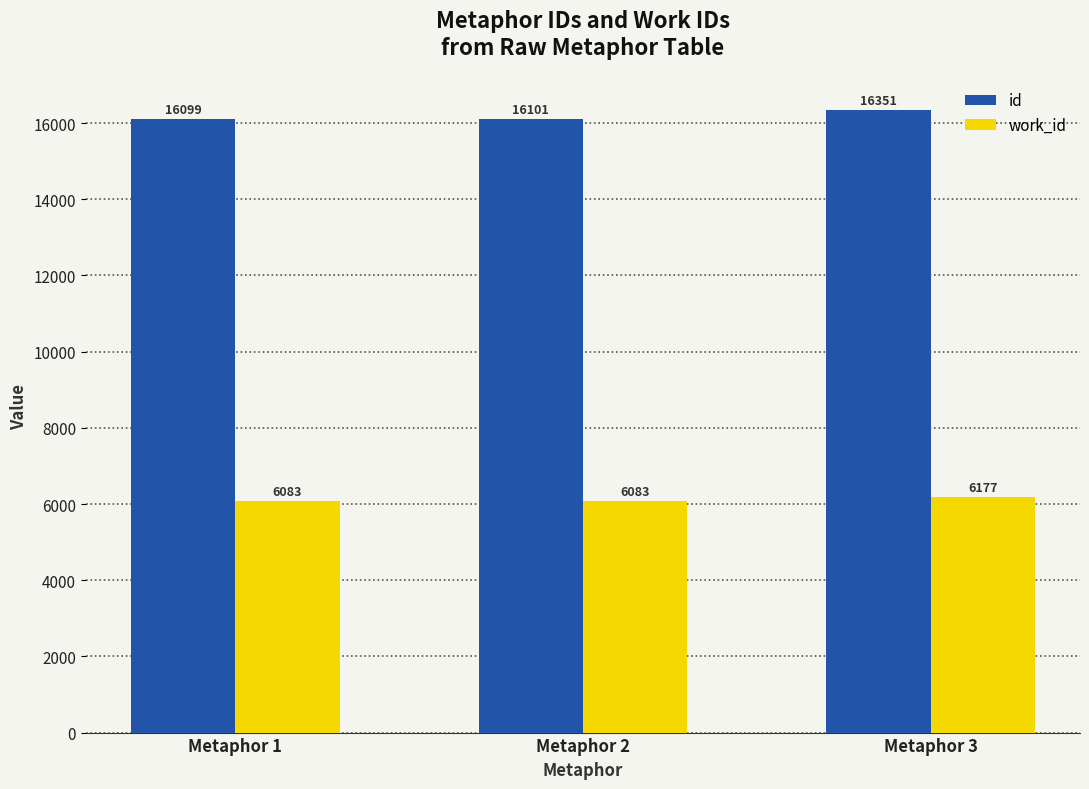

List the series in order of their peak value, lowest first.

work_id, id